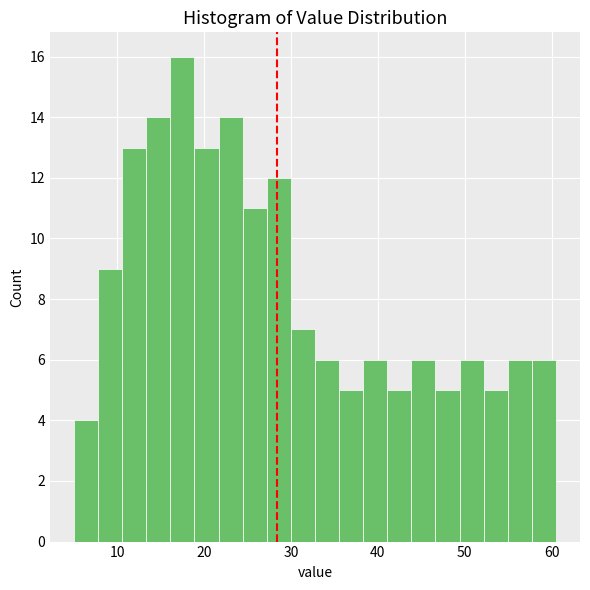

Read against the x-axis, roughly where is the centre of the tallest bar?

17